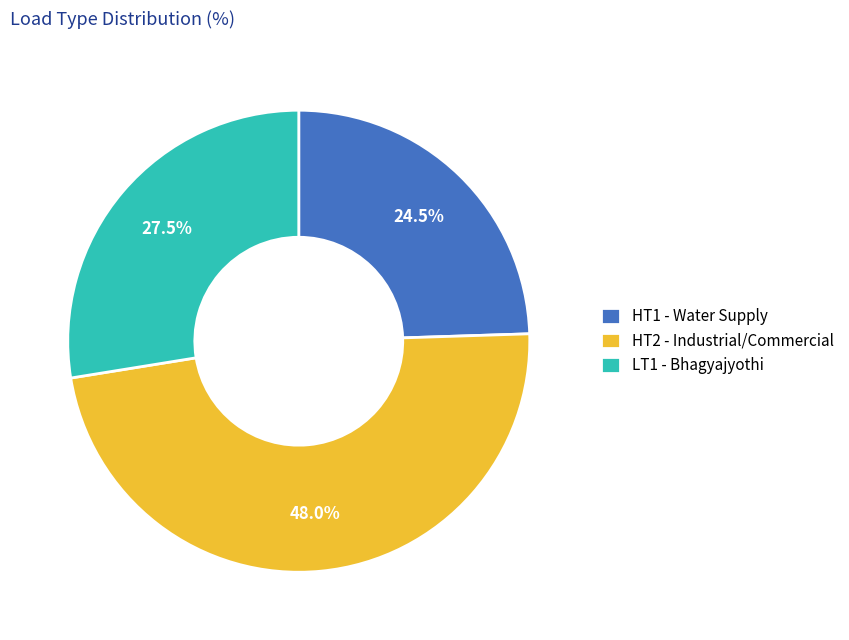

What is the smallest slice in the pie chart?

HT1 - Water Supply